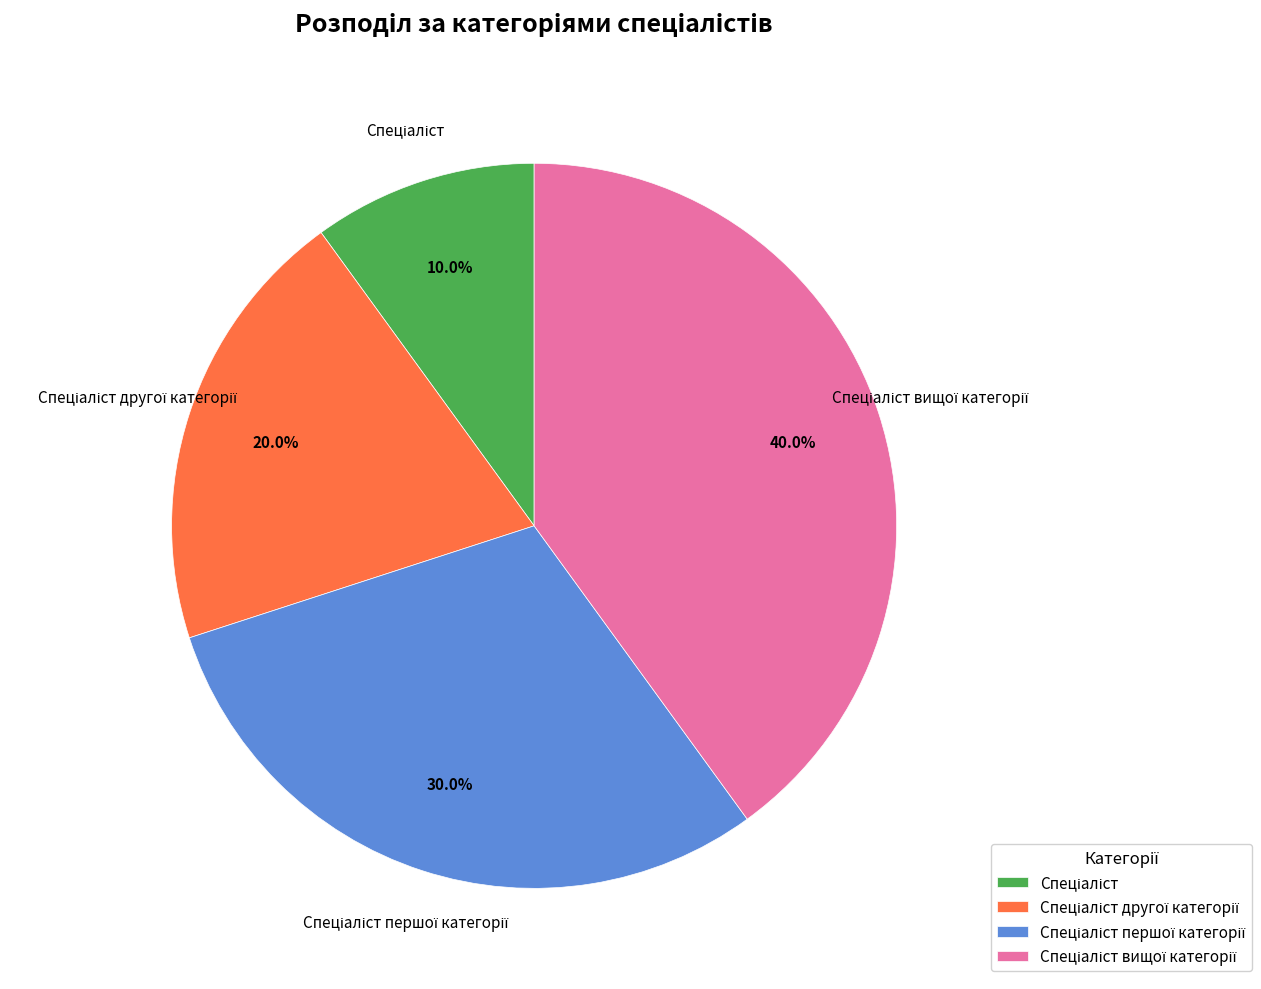

Is there any slice that represents more than half of the pie?

No